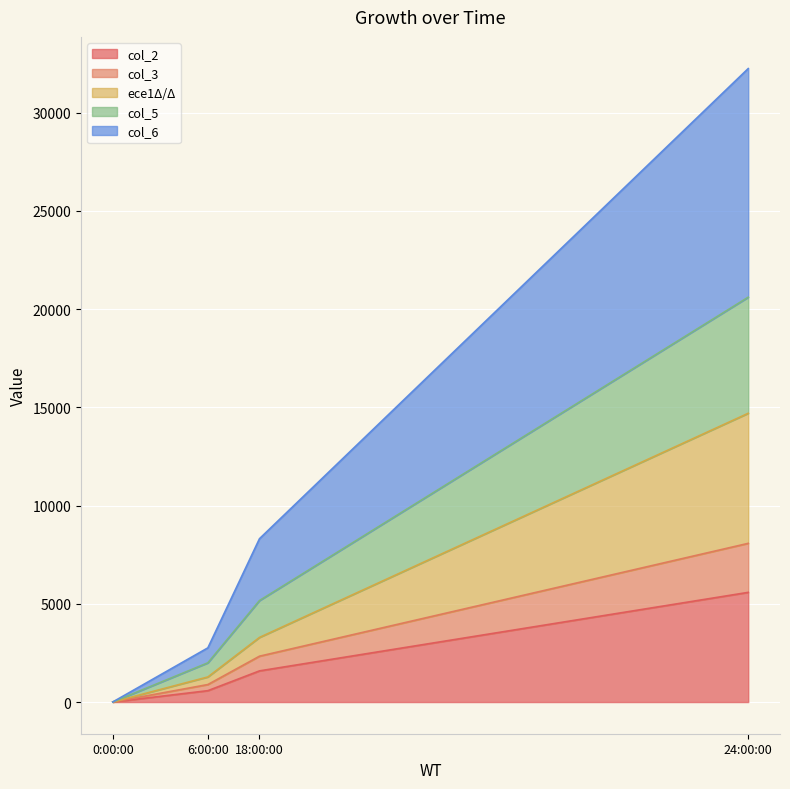

True or false: col_2 and col_3 cross at least once.

False